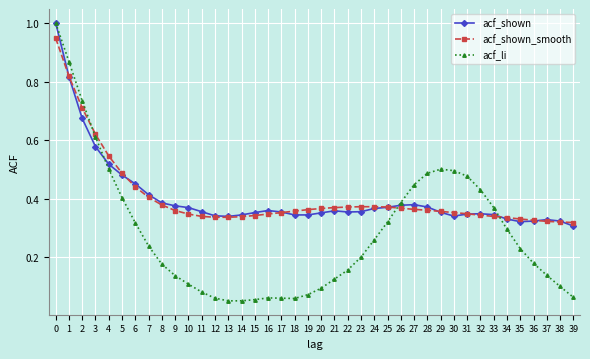

Which series has the widest spread of values?

acf_li